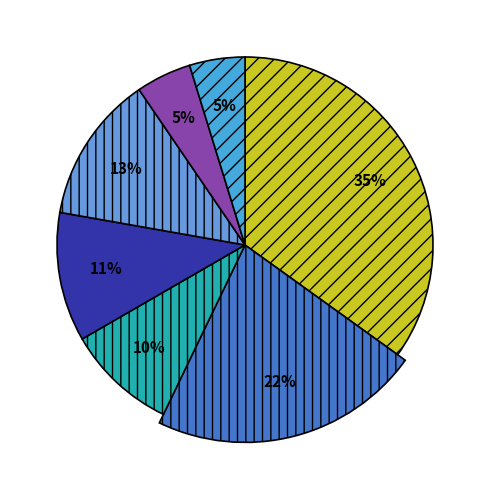

Does 4 account for over 50% of the chart?

No